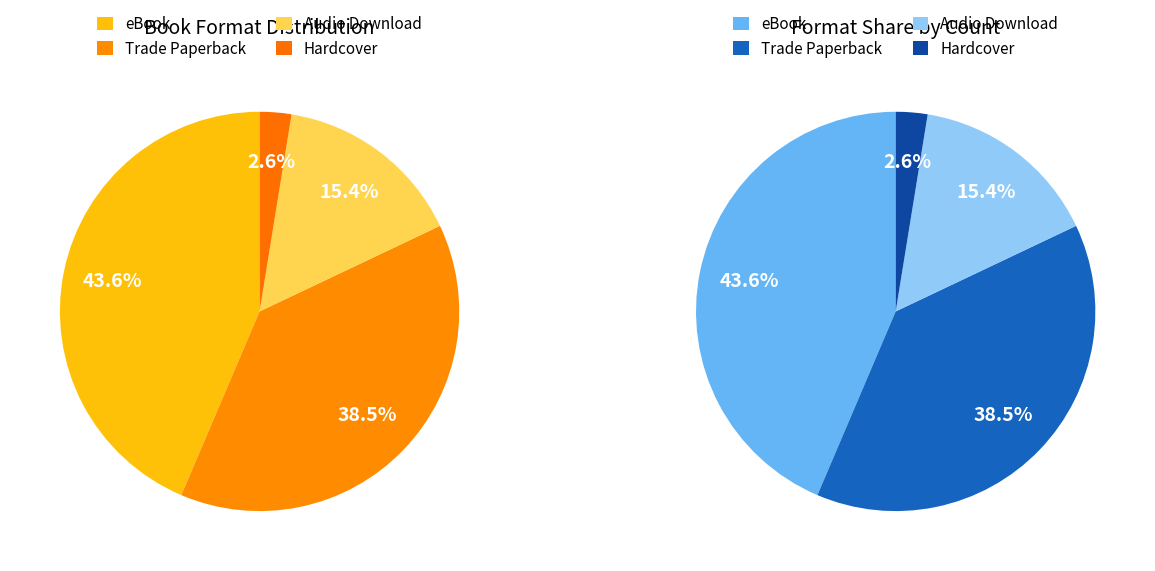

True or false: Hardcover accounts for 1% of the total.

False